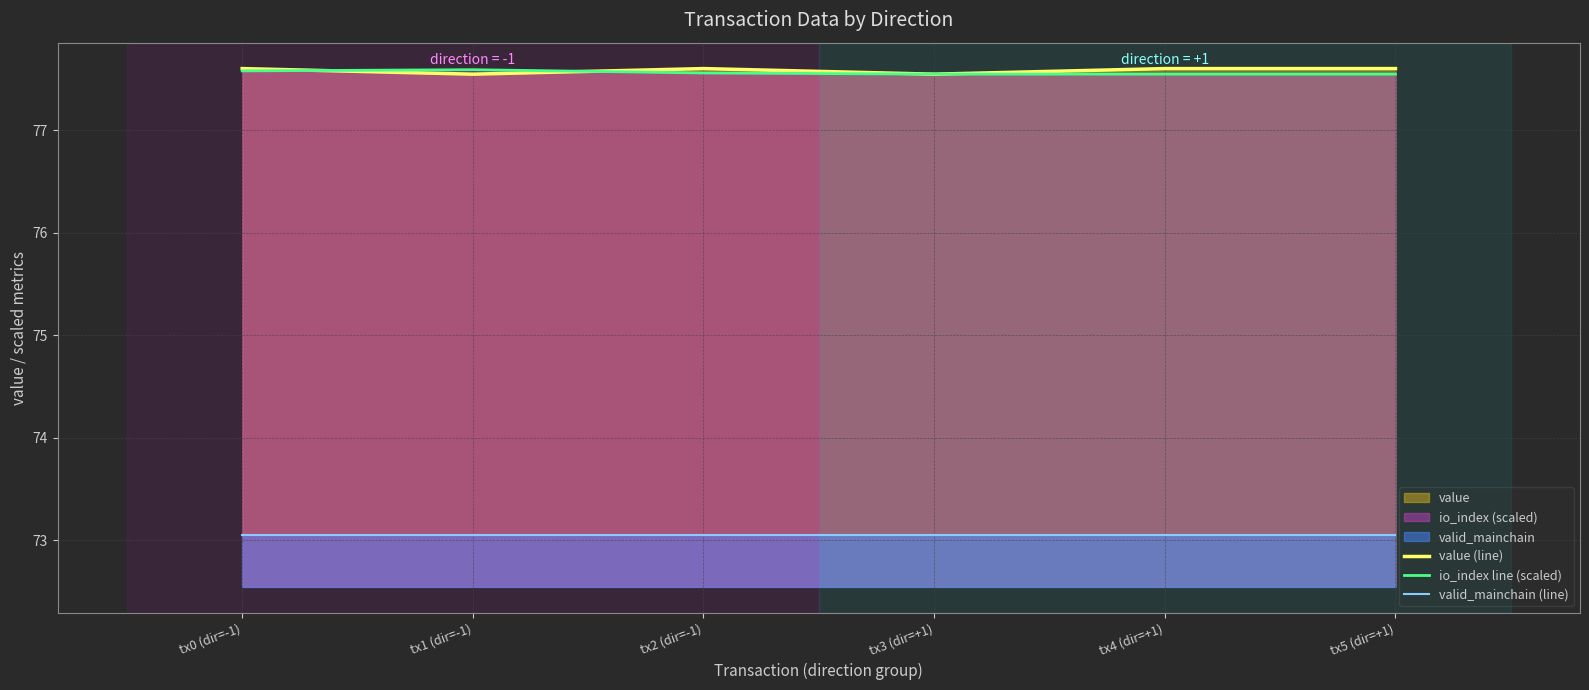

Is it true that valid_mainchain (line) equals 73.0 at tx2 (dir=-1)?

True